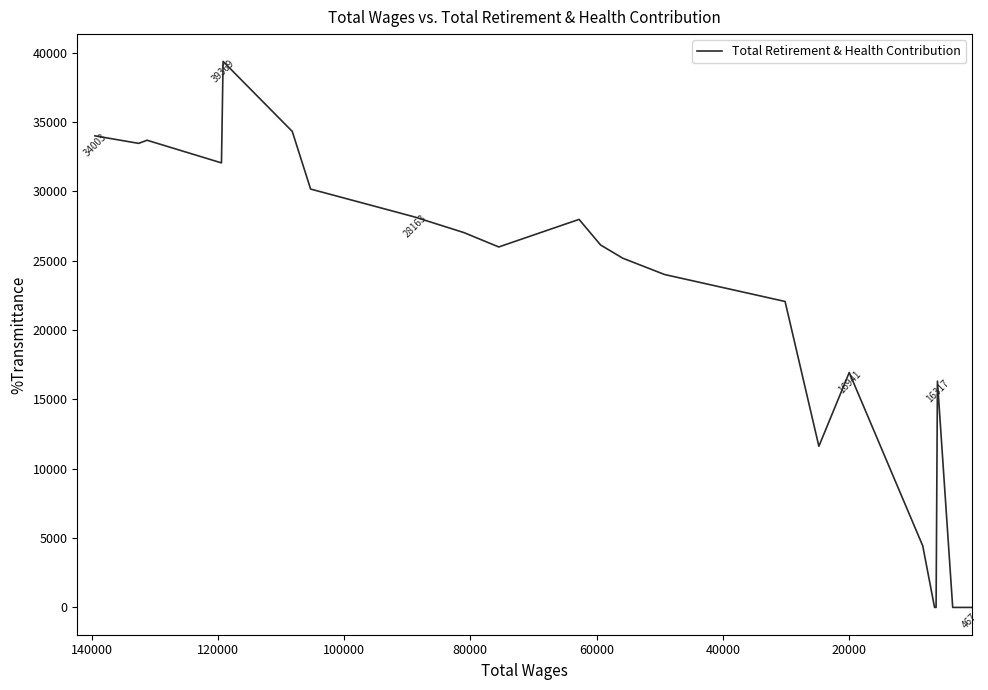

Is this an area chart (filled region under the line)?

No